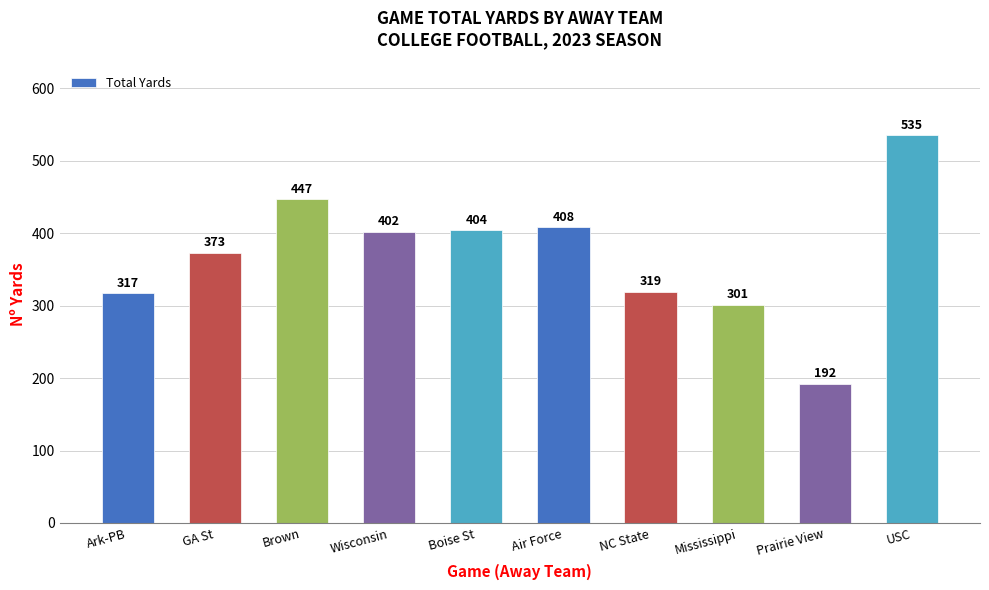

Which has a higher value, Prairie View or Air Force?

Air Force